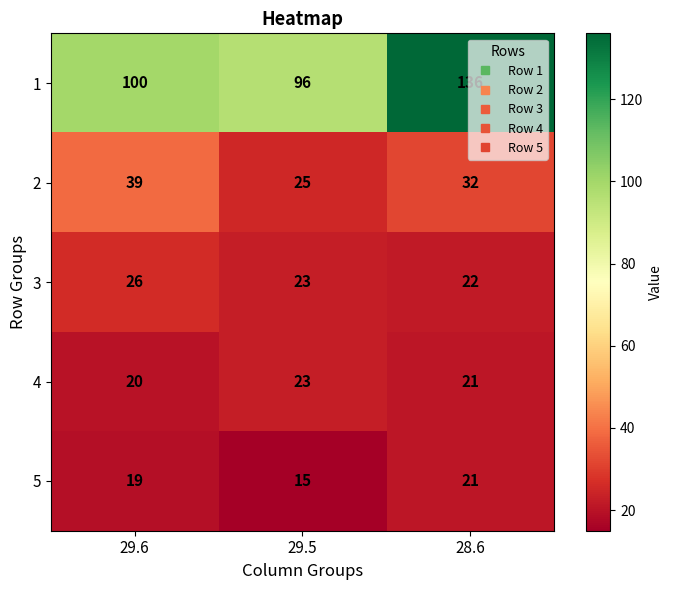

True or false: 4 has a value of 7 at 29.6.

False